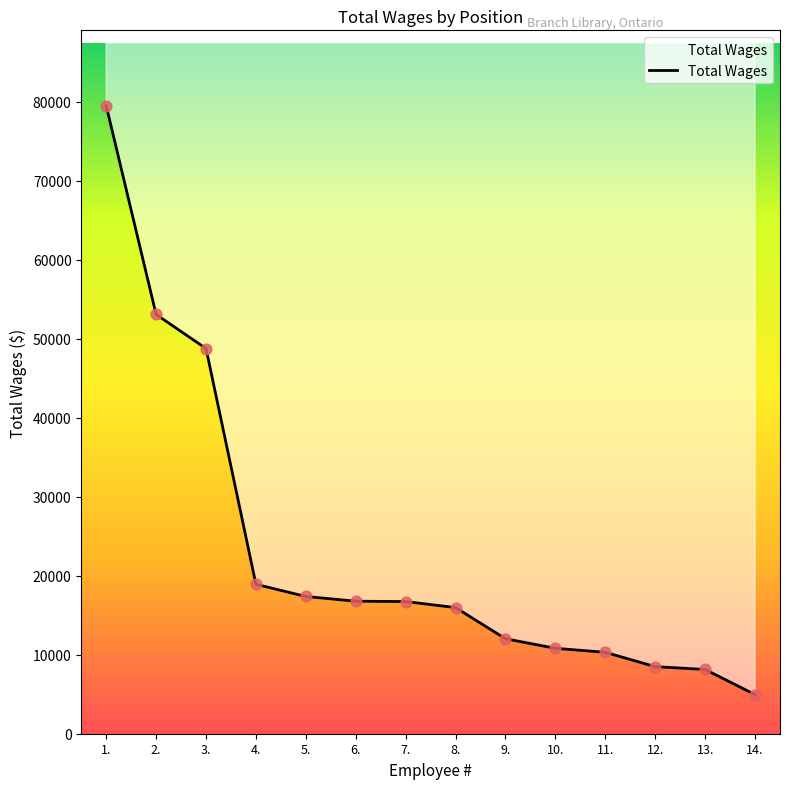

Approximately how many times larger is the value at 9. compared to 11.?

1.2